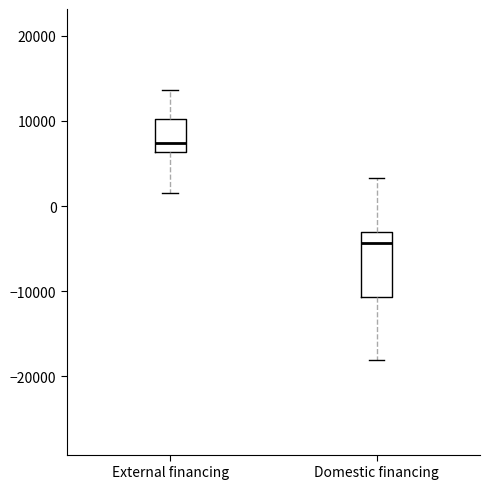

Where does the lower whisker of the box for Domestic financing end on the y-axis? The values are not printed on the chart, so give them approximately, as read against the axis.

-18000